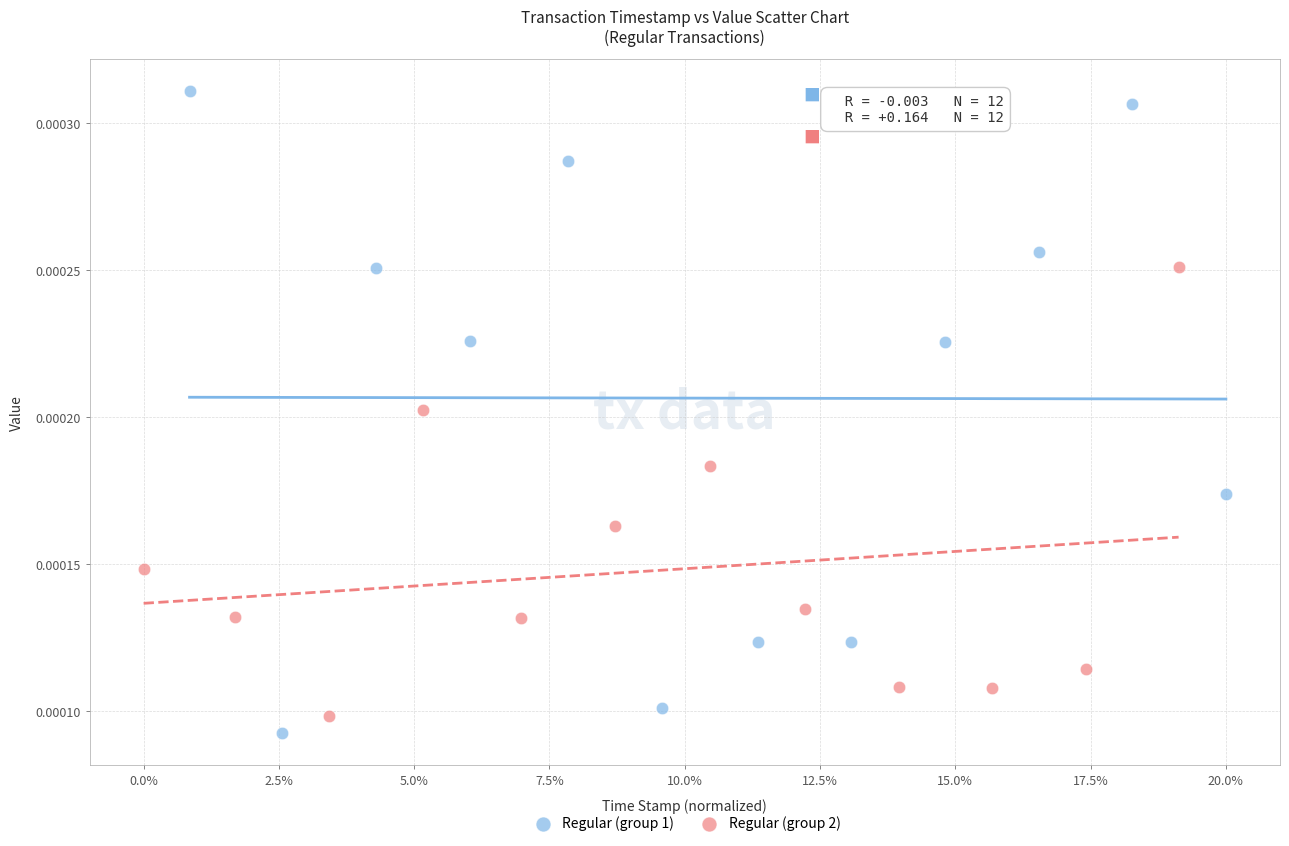

Which series has the largest Y range (max minus min)?

Regular (group 1)